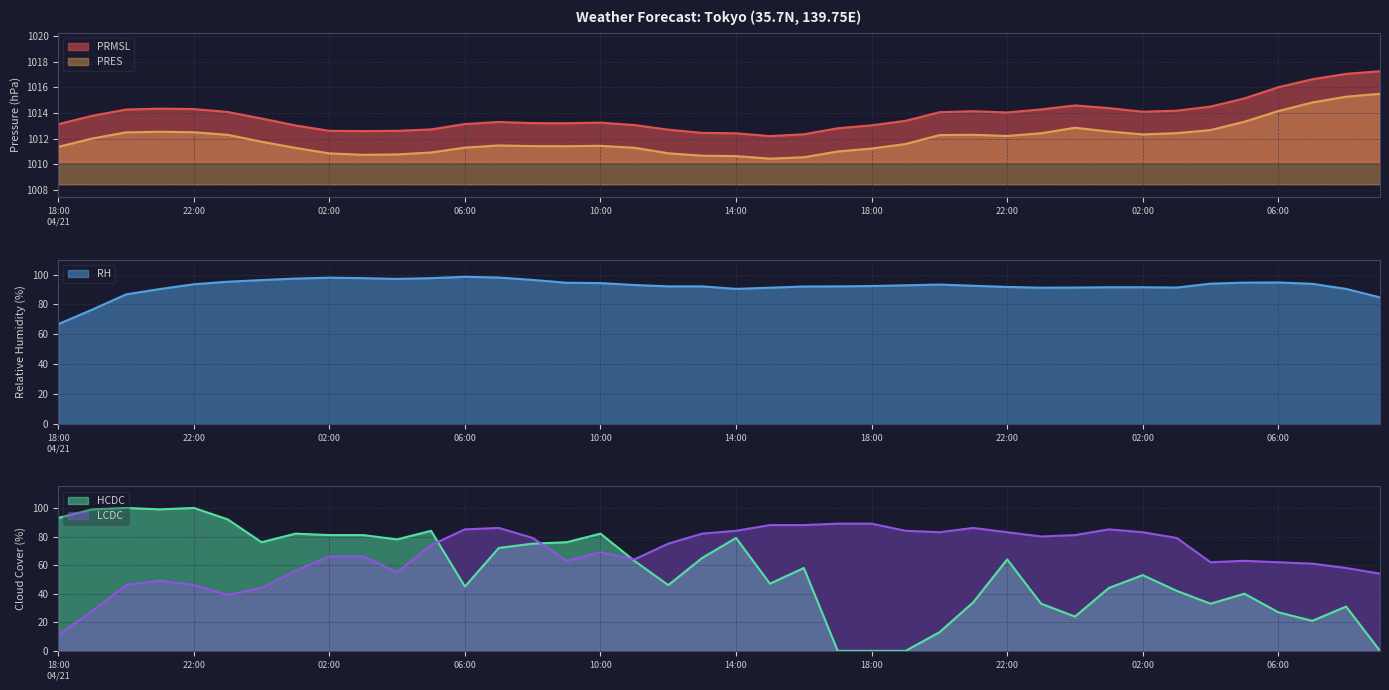

Reading left to right, transcribe all the data shown in this chart.

PRMSL: 1013.1	1013.8	1014.3	1014.4	1014.3	1014.1	1013.6	1013.0	1012.6	1012.6	1012.6	1012.7	1013.1	1013.3	1013.2	1013.2	1013.3	1013.1	1012.7	1012.5	1012.4	1012.2	1012.4	1012.8	1013.0	1013.4	1014.1	1014.1	1014.0	1014.3	1014.6	1014.4	1014.1	1014.2	1014.5	1015.1	1016.0	1016.6	1017.1	1017.3
PRES: 1011.4	1012.0	1012.5	1012.5	1012.5	1012.3	1011.8	1011.3	1010.9	1010.8	1010.8	1010.9	1011.3	1011.5	1011.4	1011.4	1011.5	1011.3	1010.9	1010.7	1010.6	1010.5	1010.6	1011.0	1011.2	1011.6	1012.3	1012.3	1012.2	1012.4	1012.9	1012.6	1012.3	1012.4	1012.7	1013.3	1014.2	1014.8	1015.3	1015.5
RH: 66.8	76.5	86.7	90.3	93.5	95.2	96.3	97.3	97.9	97.6	97.1	97.6	98.5	98.0	96.4	94.5	94.3	93.0	92.1	92.1	90.4	91.2	92.0	92.1	92.3	92.8	93.3	92.5	91.7	91.2	91.3	91.5	91.5	91.3	93.9	94.6	94.7	93.8	90.4	84.7
HCDC: 93.0	99.0	100.0	99.0	100.0	92.0	76.0	82.0	81.0	81.0	78.0	84.0	45.0	72.0	75.0	76.0	82.0	63.0	46.0	65.0	79.0	47.0	58.0	0.0	0.0	0.0	13.0	34.0	64.0	33.0	24.0	44.0	53.0	42.0	33.0	40.0	27.0	21.0	31.0	0.0
LCDC: 11.0	28.0	46.0	49.0	46.0	39.0	44.0	56.0	66.0	66.0	55.0	74.0	85.0	86.0	79.0	63.0	69.0	64.0	75.0	82.0	84.0	88.0	88.0	89.0	89.0	84.0	83.0	86.0	83.0	80.0	81.0	85.0	83.0	79.0	62.0	63.0	62.0	61.0	58.0	54.0